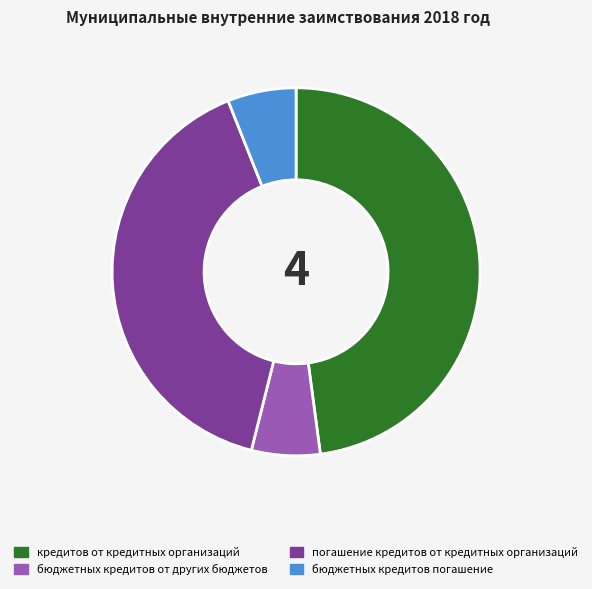

True or false: кредитов от кредитных организаций accounts for 61% of the total.

False